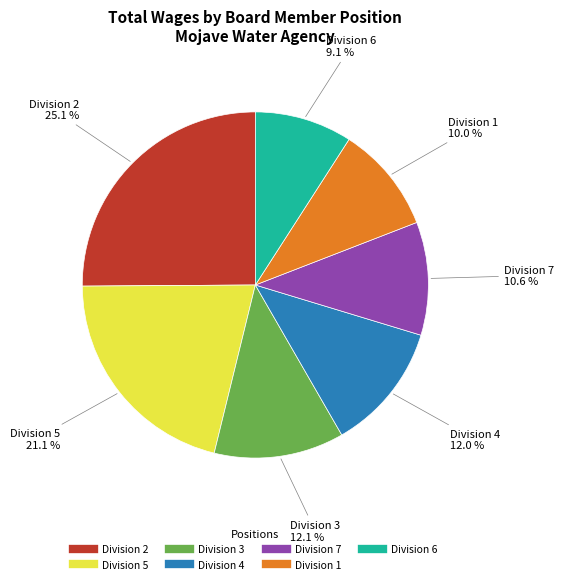

Is there any slice that represents more than half of the pie?

No